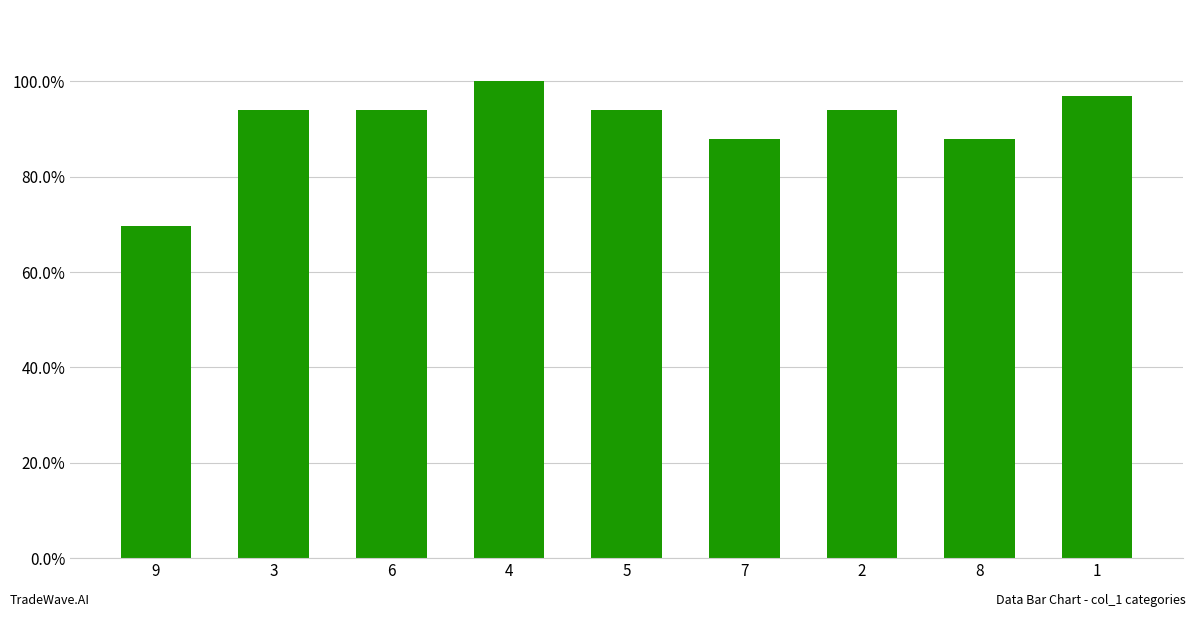

Are the bars horizontal?

No